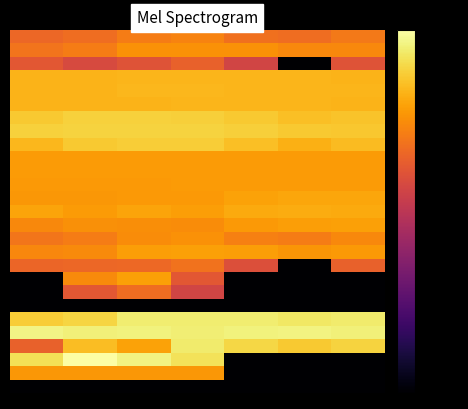

Count the number of categories in the chart.

7